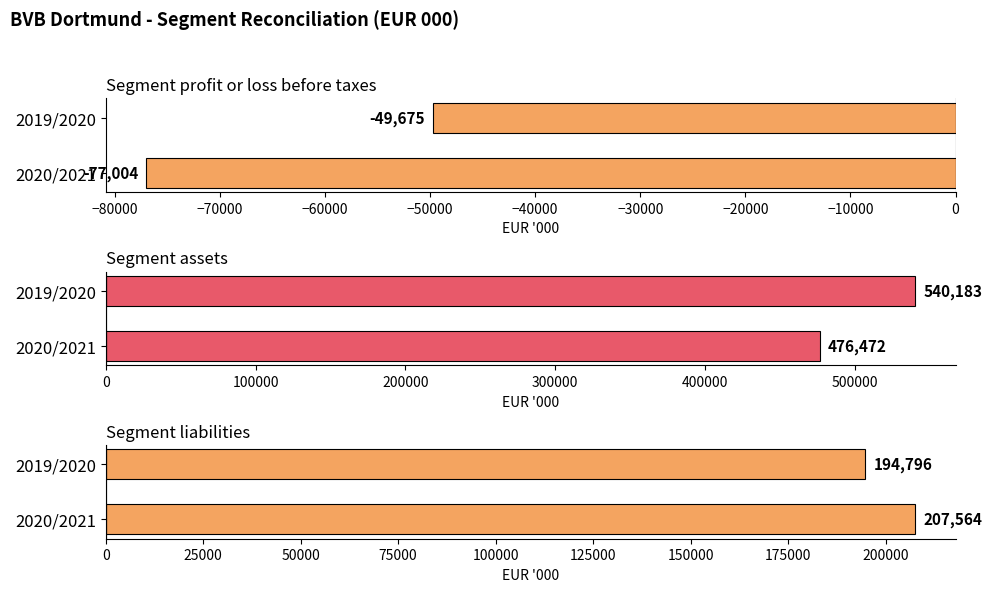

What is the average value of the Segment assets series?

508328